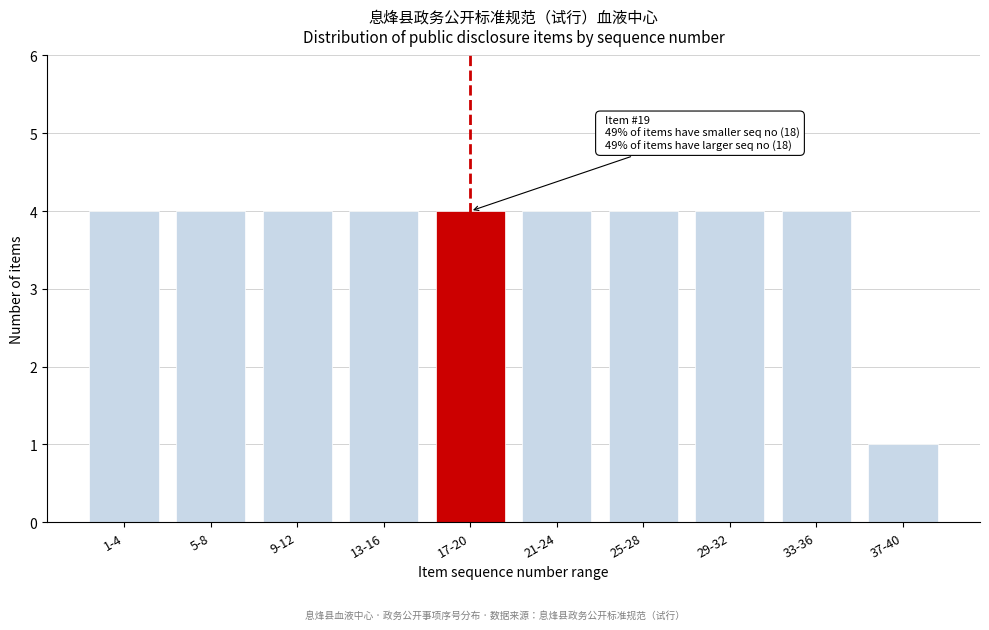

Reading left to right, transcribe all the data shown in this chart.

4	4	4	4	4	4	4	4	4	1